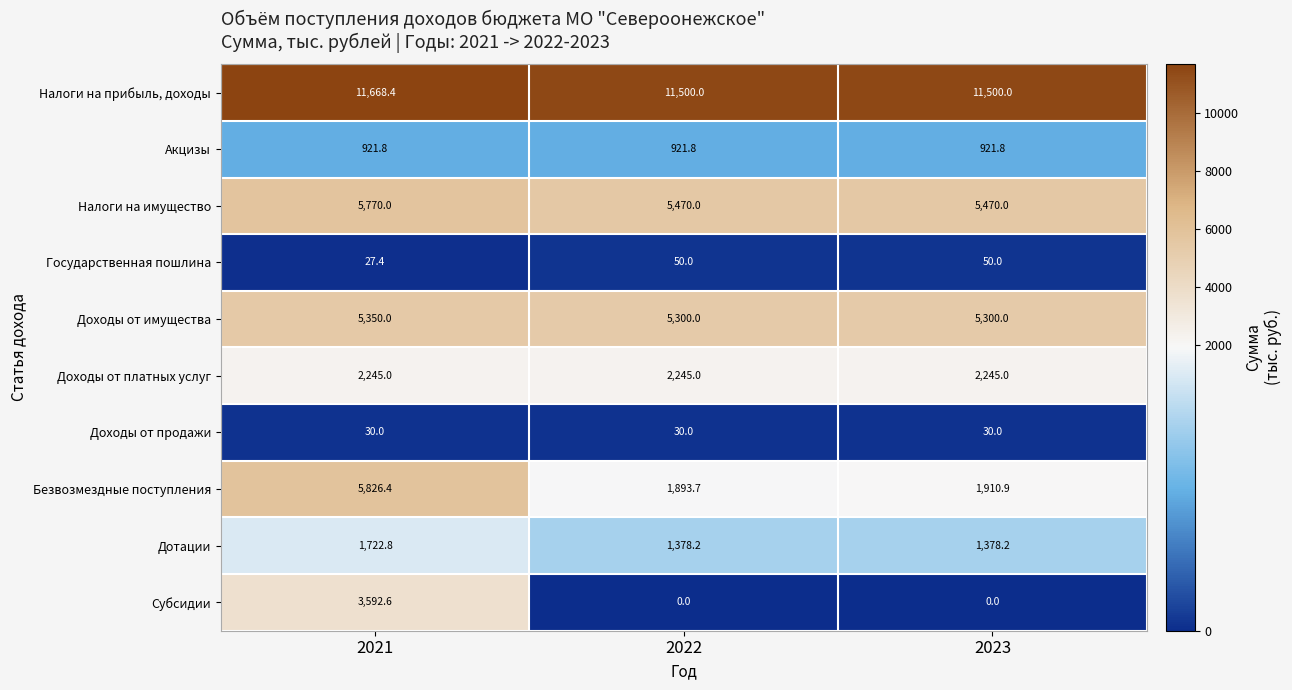

Which series has the largest range (max minus min)?

Безвозмездные поступления